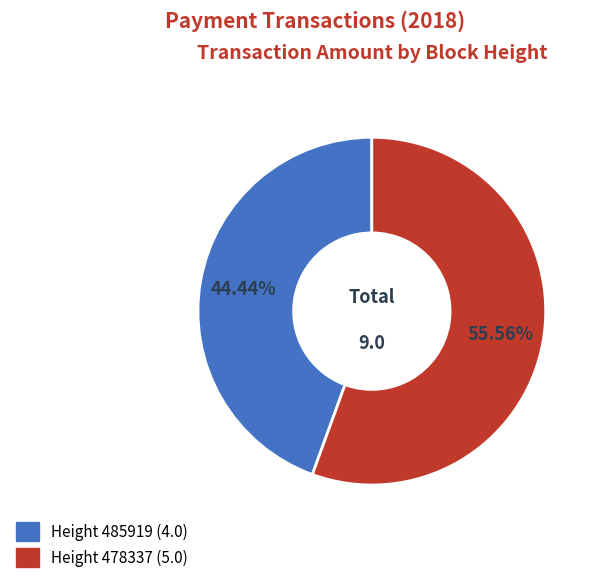

To the nearest percent, what is the average slice percentage?

50%